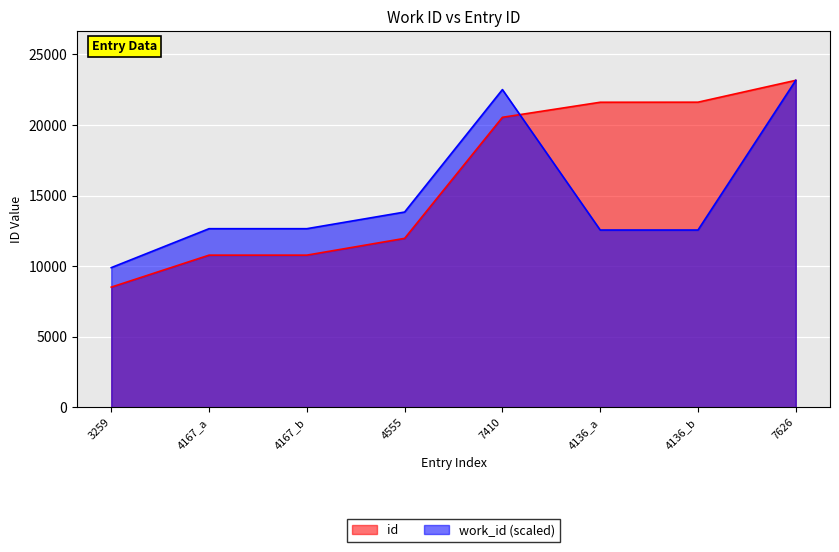

What is the difference between the work_id values at 3259 and 7410?

12607.6